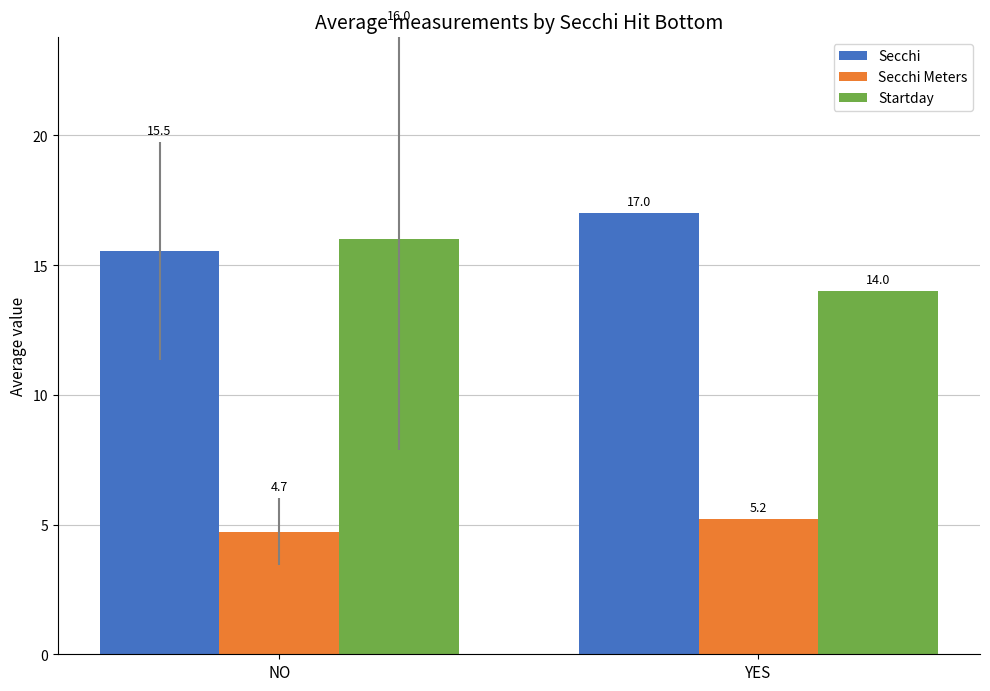

What is the difference between the highest and lowest values at YES?

11.8